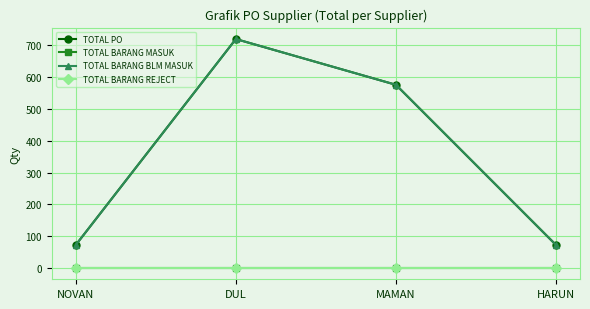

What is the sum of all TOTAL PO values?

1440